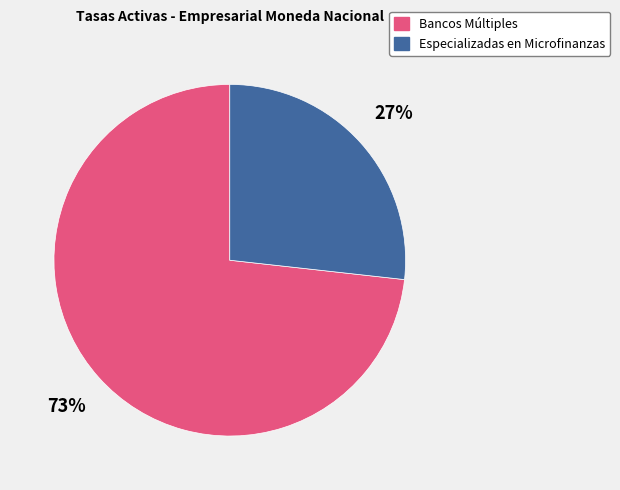

How many slices are in this pie chart?

2